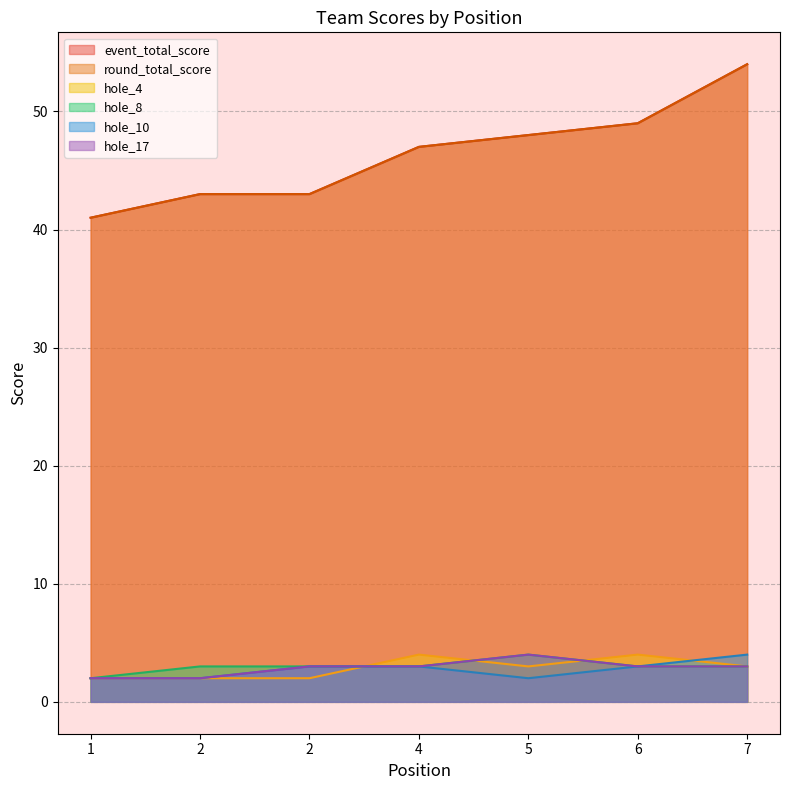

What is the difference between the hole_4 values at 5 and 6?

1